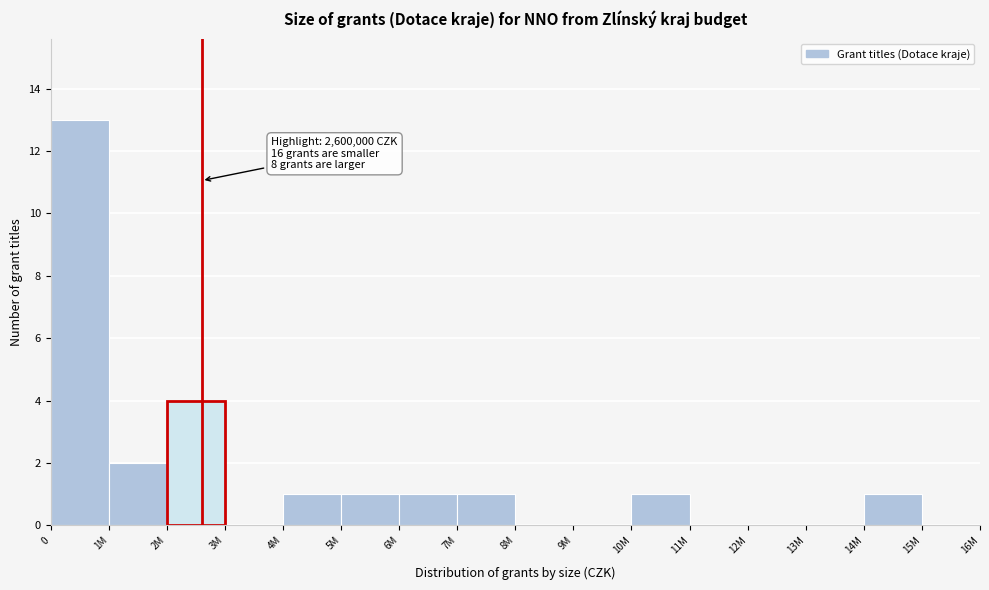

Reading right to left, list all the values displayed in this chart.

15M=0	14M=1	13M=0	12M=0	11M=0	10M=1	9M=0	8M=0	7M=1	6M=1	5M=1	4M=1	3M=0	2M=4	1M=2	0=13